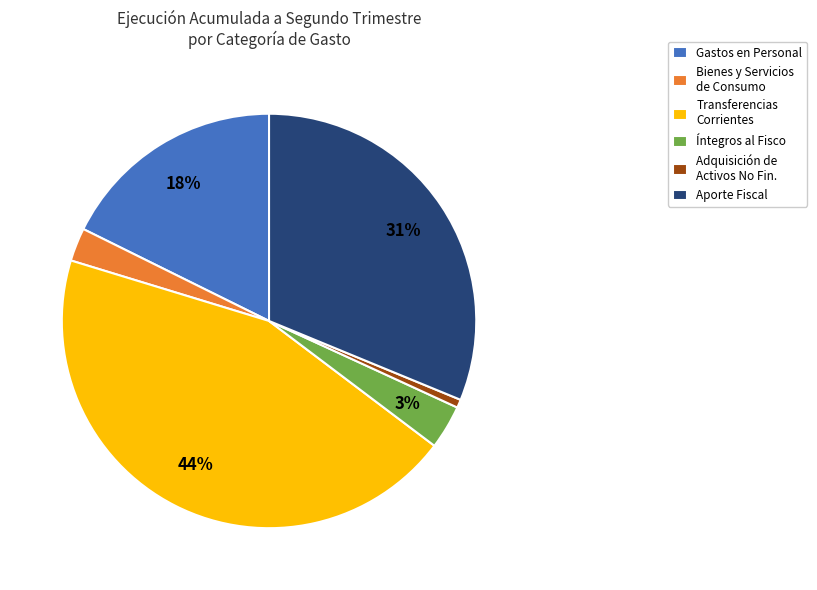

True or false: Adquisición de Activos No Fin. accounts for 1% of the total.

True